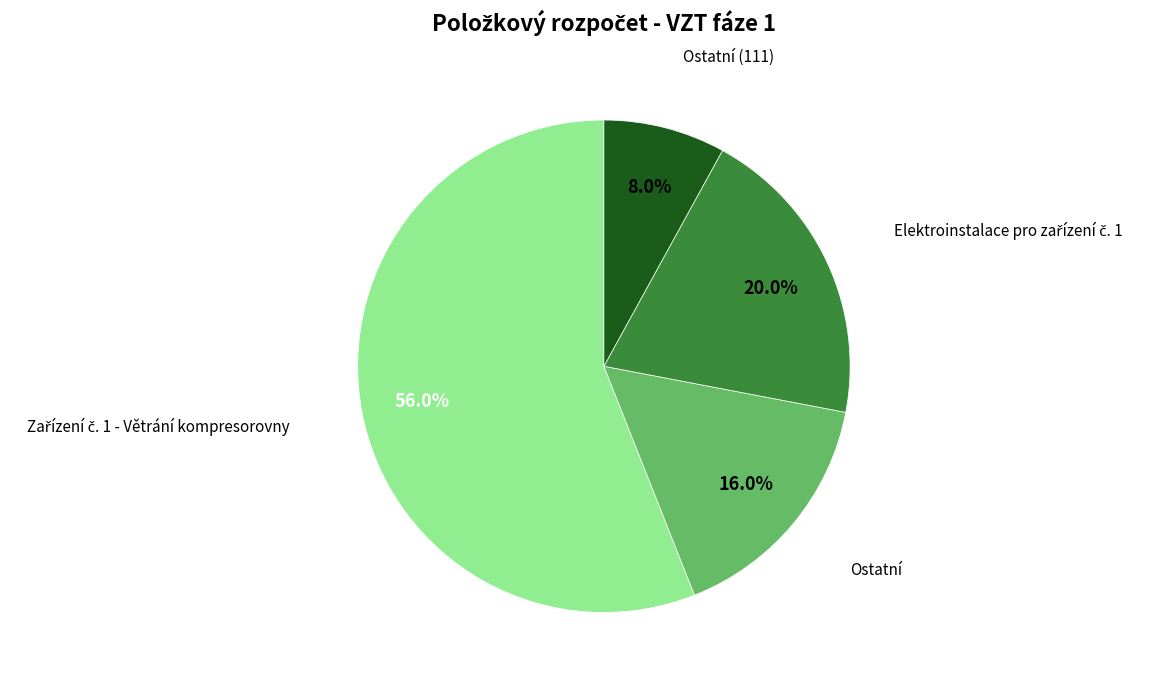

Count the number of slices in the pie.

4